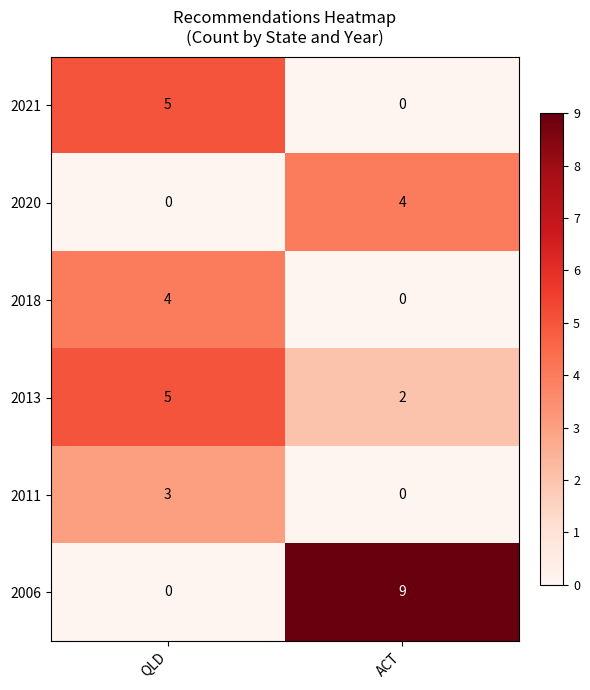

Which category has the highest value across all series?

ACT